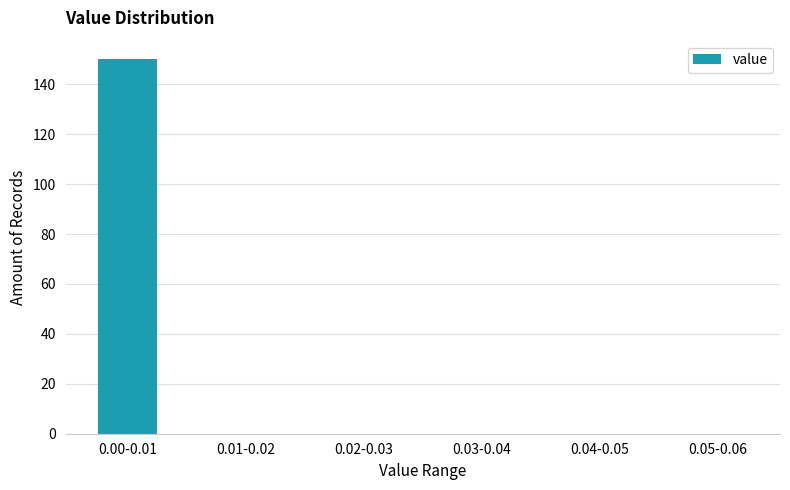

Reading left to right, transcribe all the data shown in this chart.

0.00-0.01=150	0.01-0.02=0	0.02-0.03=0	0.03-0.04=0	0.04-0.05=0	0.05-0.06=0